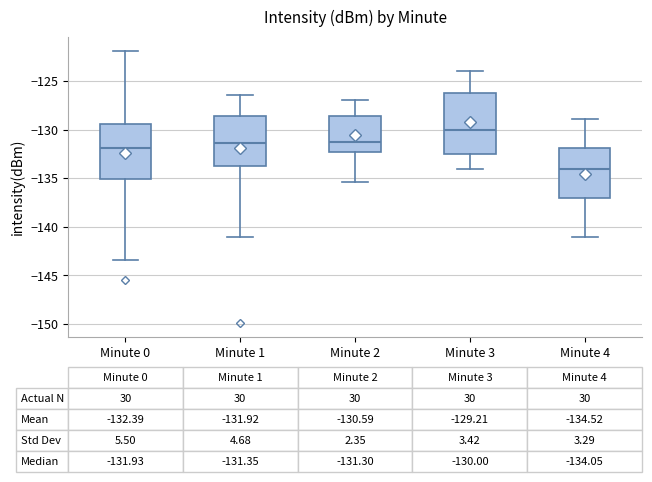

Which box's median line is the highest?

Minute 3